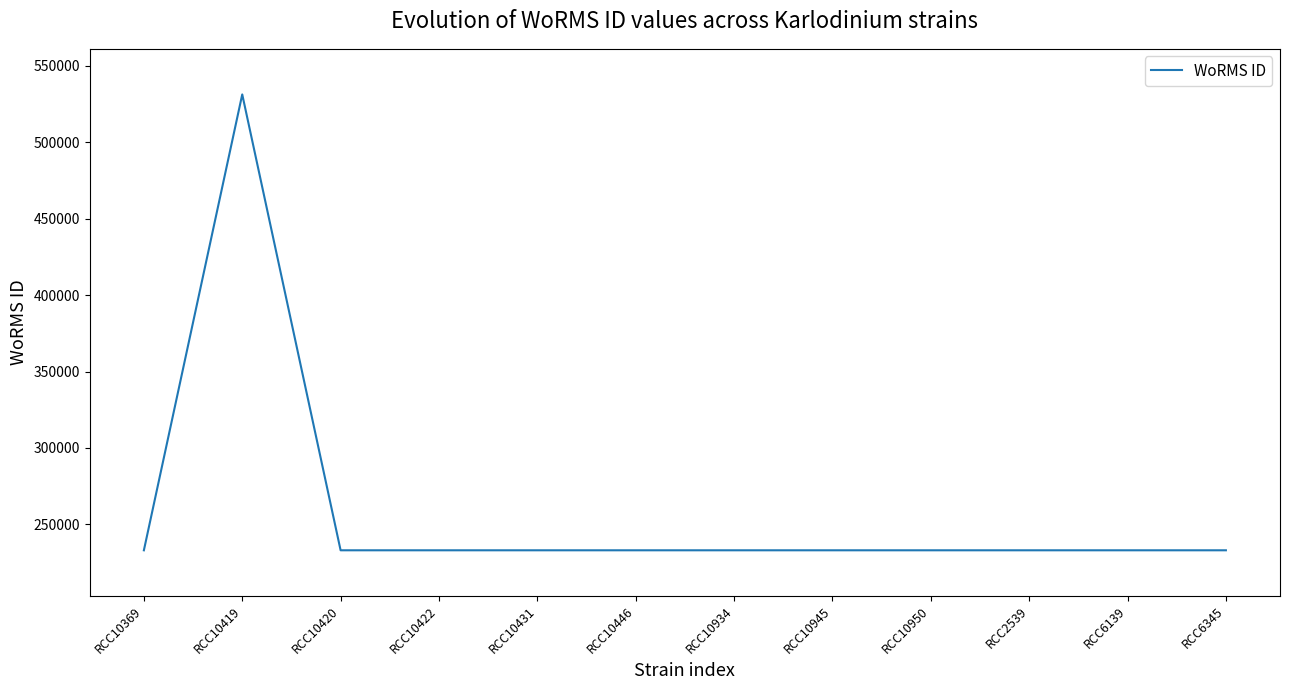

True or false: the data shows 233037 at RCC6345.

True